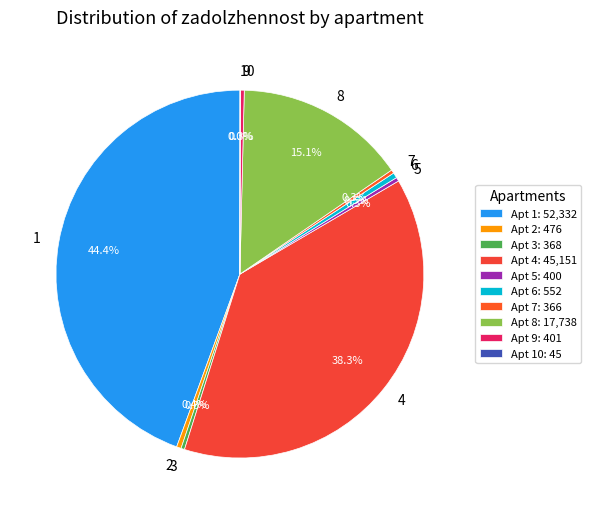

What percentage is NOT represented by 5?

99.7%